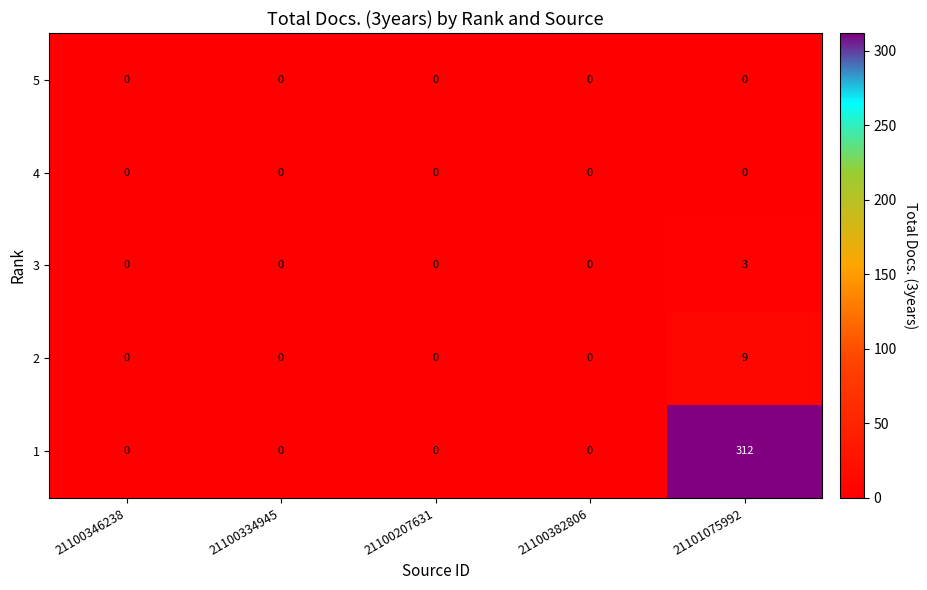

How many 3 values are between 0 and 1?

4